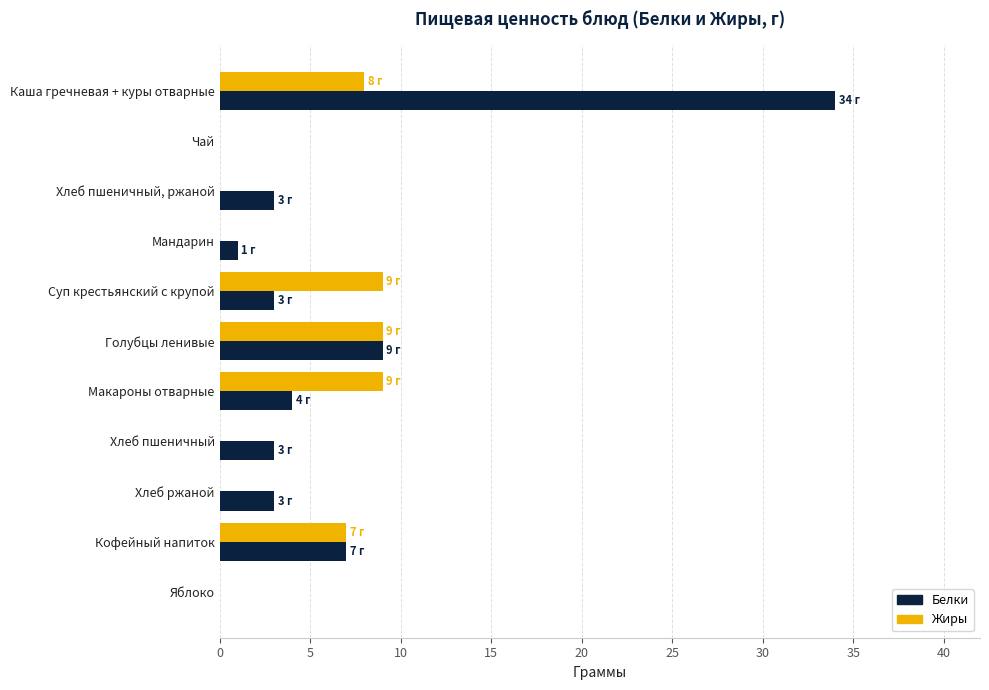

How many distinct data groups are displayed?

2